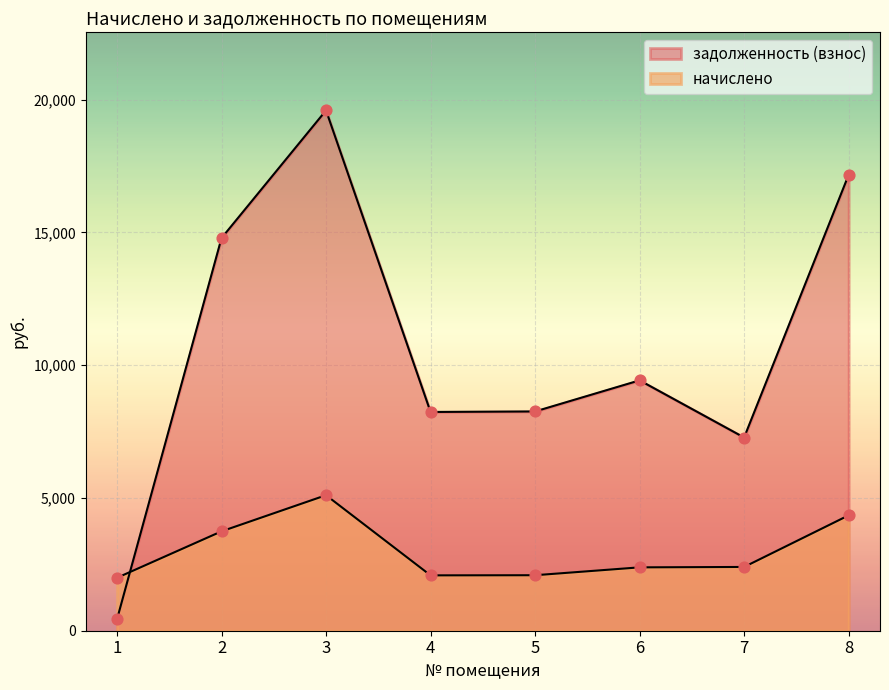

Which series has the largest Y range (max minus min)?

задолженность (взнос)